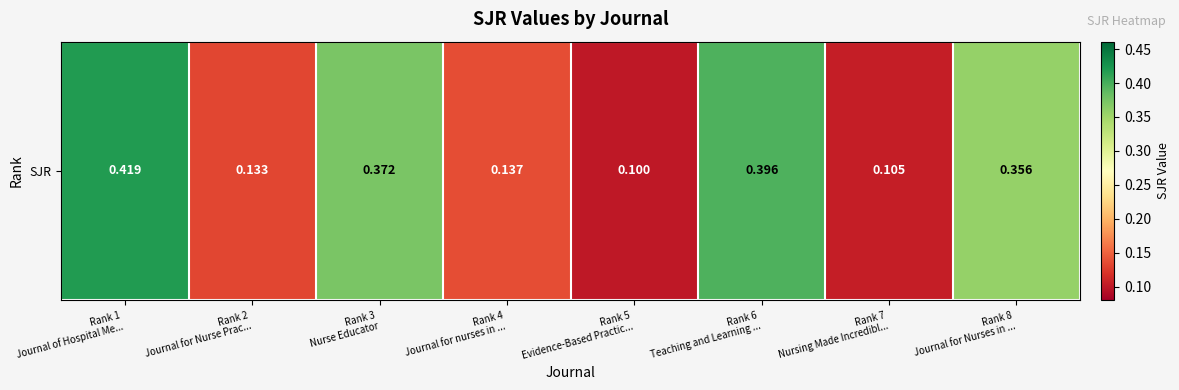

Reading left to right, what are all the values shown in this chart?

Rank 1
Journal of Hospital Me...=0.4	Rank 2
Journal for Nurse Prac...=0.1	Rank 3
Nurse Educator=0.4	Rank 4
Journal for nurses in ...=0.1	Rank 5
Evidence-Based Practic...=0.1	Rank 6
Teaching and Learning ...=0.4	Rank 7
Nursing Made Incredibl...=0.1	Rank 8
Journal for Nurses in ...=0.4